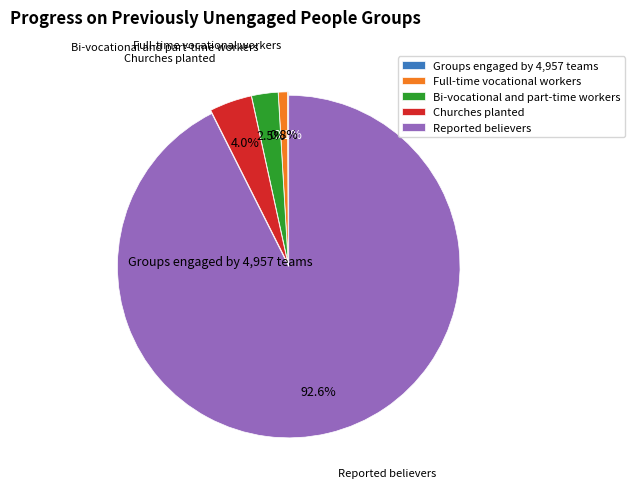

To the nearest percent, what percentage of the pie is Reported believers?

93%